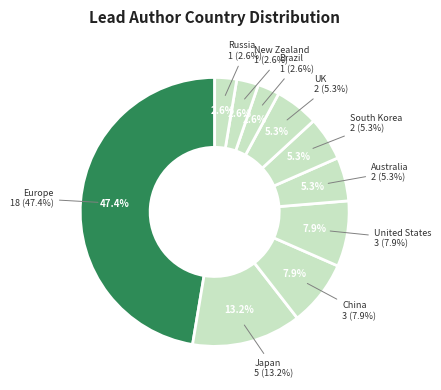

Is the sum of Japan and New Zealand greater than half?

No